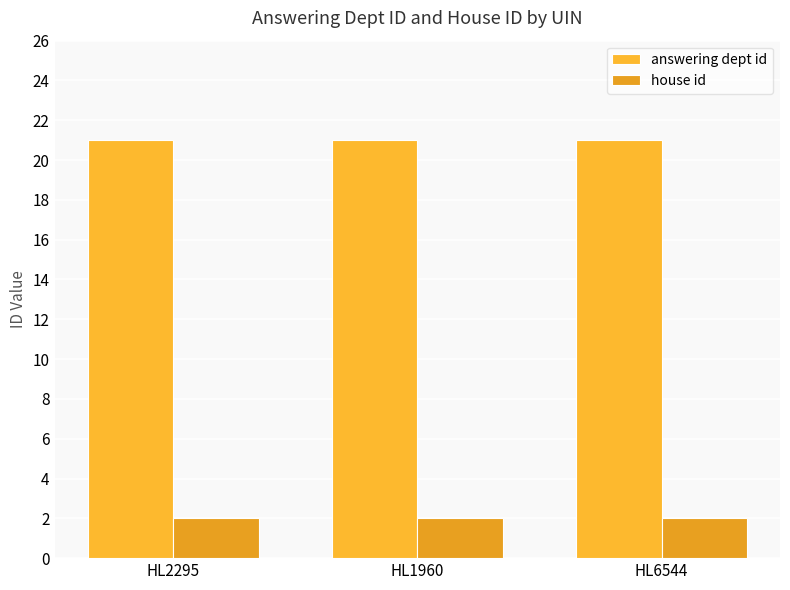

What is the highest value of the house id series?

2